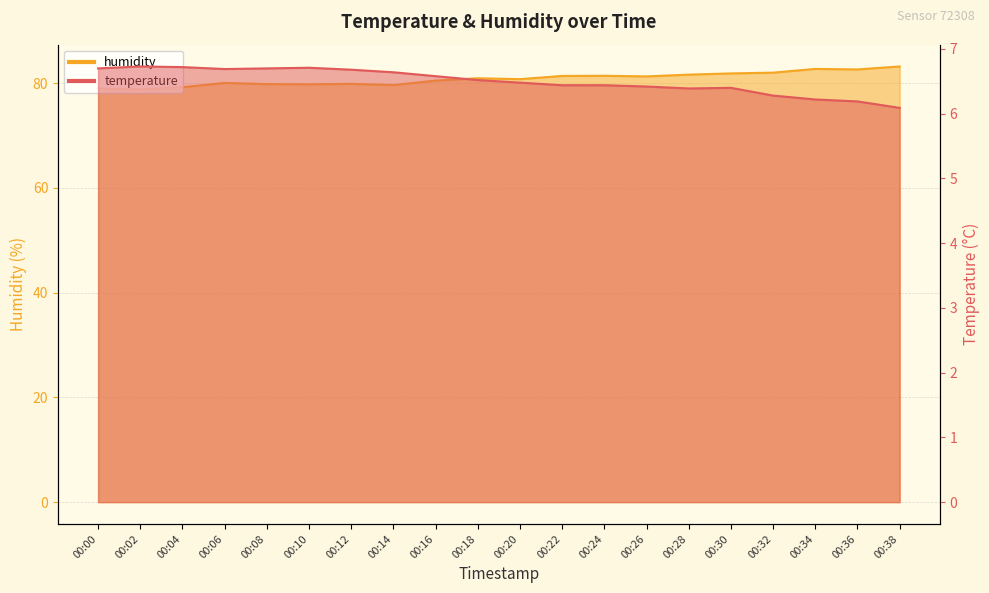

Which series has the largest total across all categories?

humidity